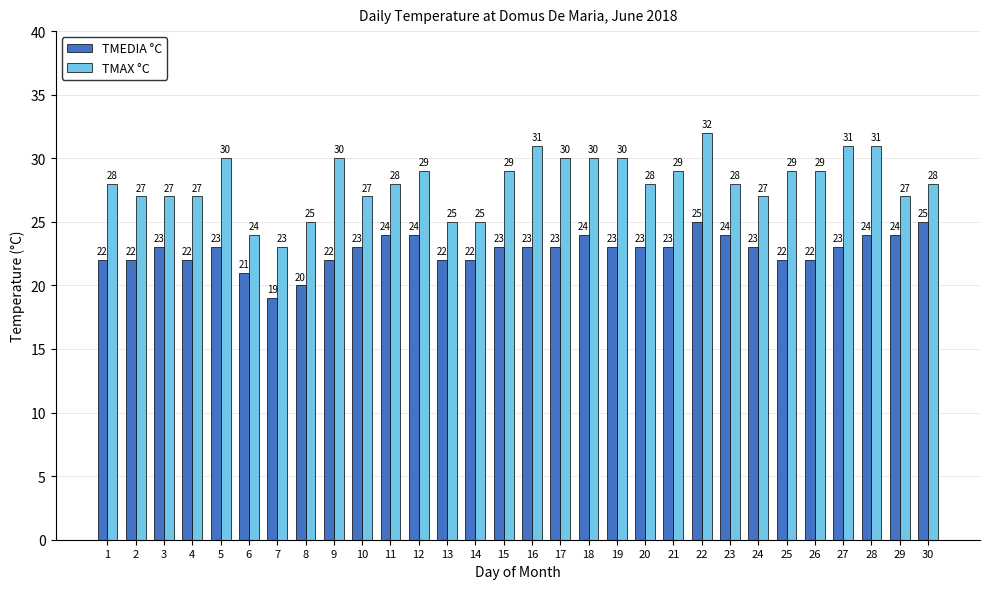

Rank the series by their average value, from highest to lowest.

TMAX °C, TMEDIA °C